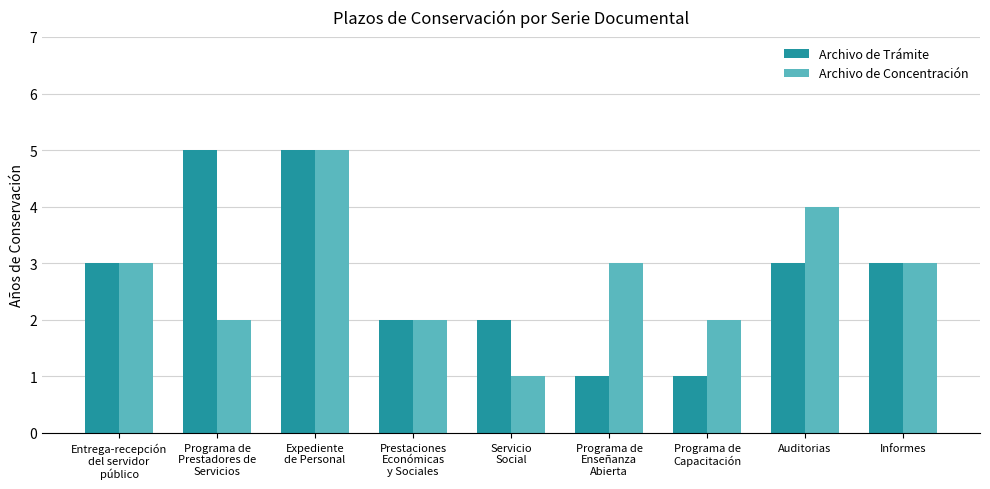

Reading left to right, what are all the values shown in this chart?

Archivo de Trámite: 3	5	5	2	2	1	1	3	3
Archivo de Concentración: 3	2	5	2	1	3	2	4	3